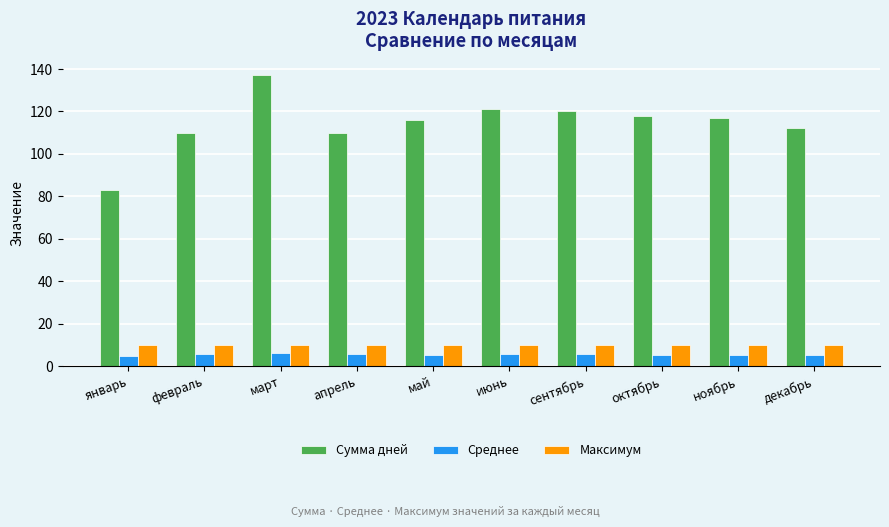

What is the minimum value for Среднее?

4.9